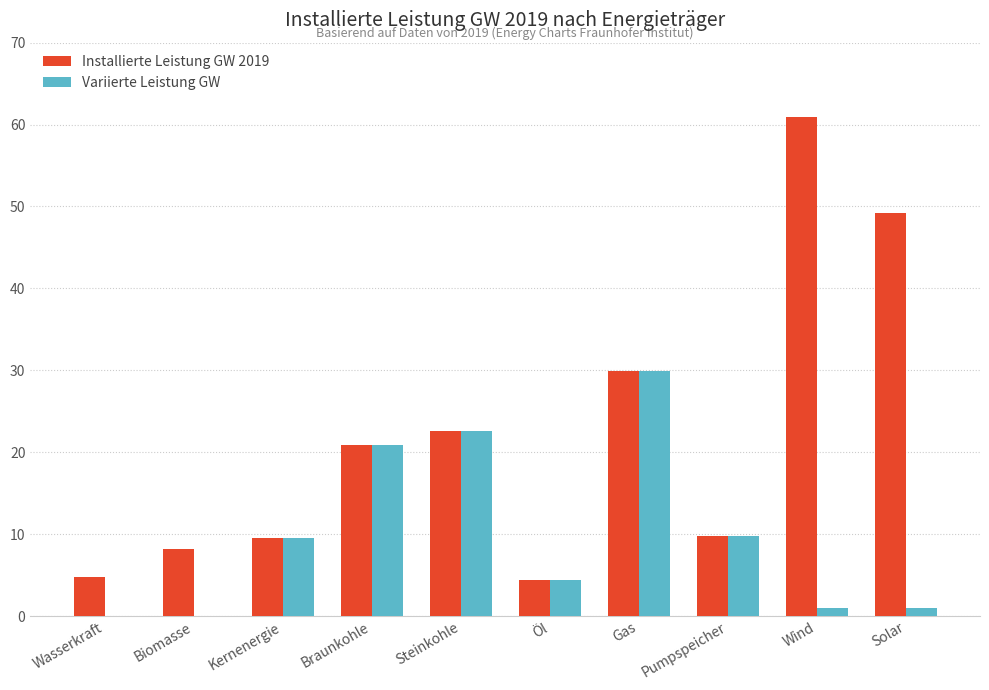

Is the value of Variierte Leistung GW at Steinkohle greater than the value of Installierte Leistung GW 2019 at Braunkohle?

Yes